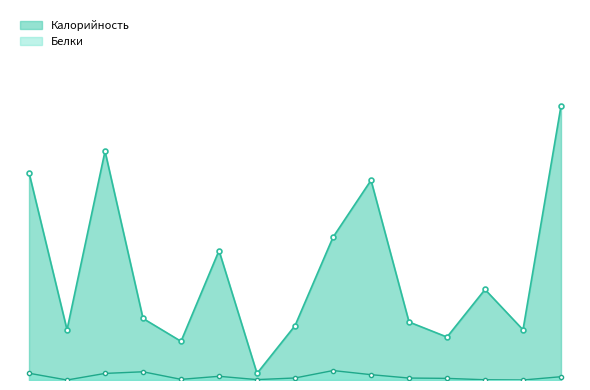

At which category does the chart reach its minimum across all series?

Чай с лимоном